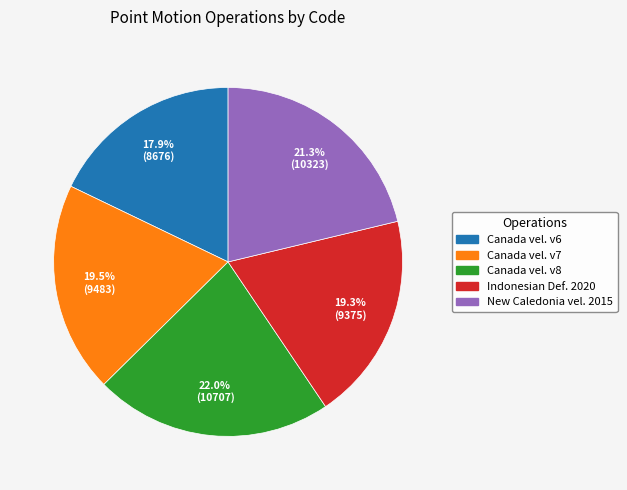

Is there a majority slice in this chart?

No